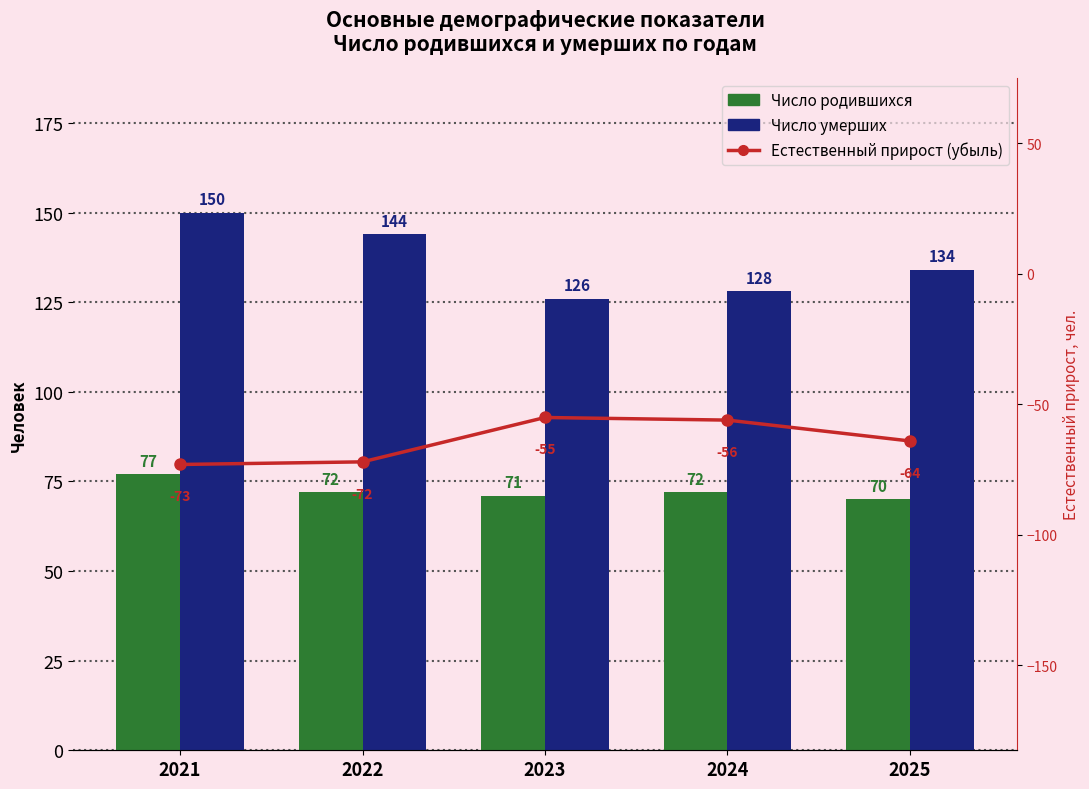

What is the sum of all Число родившихся values?

362